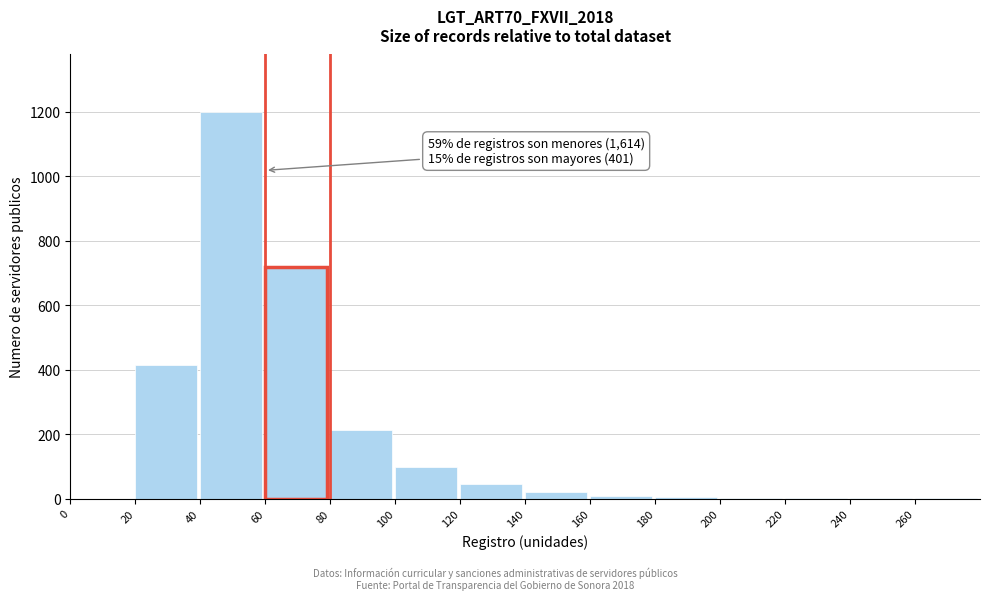

What is the sum of all values?

2733